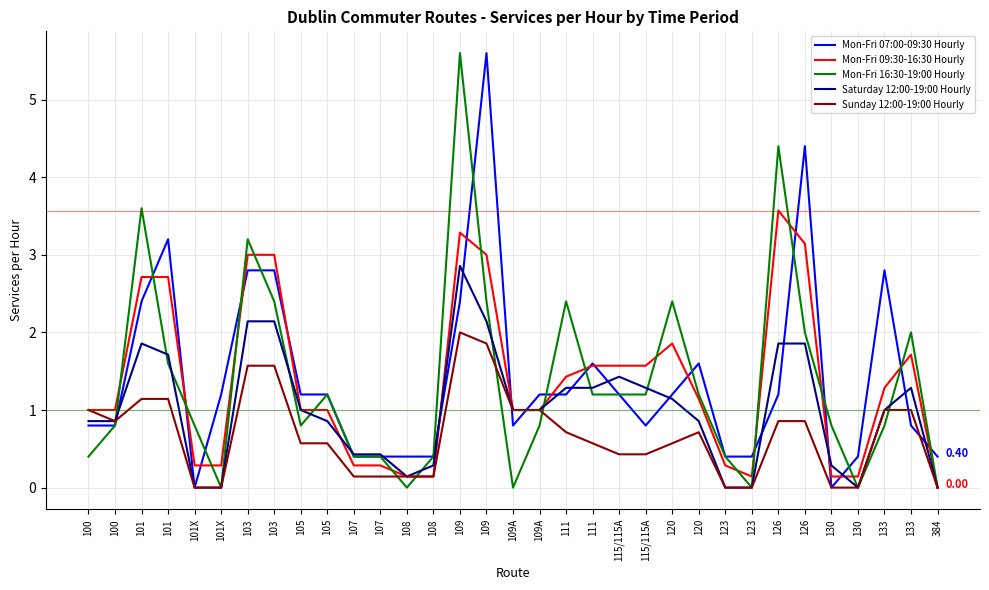

Does the chart display data point markers on the line(s)?

No